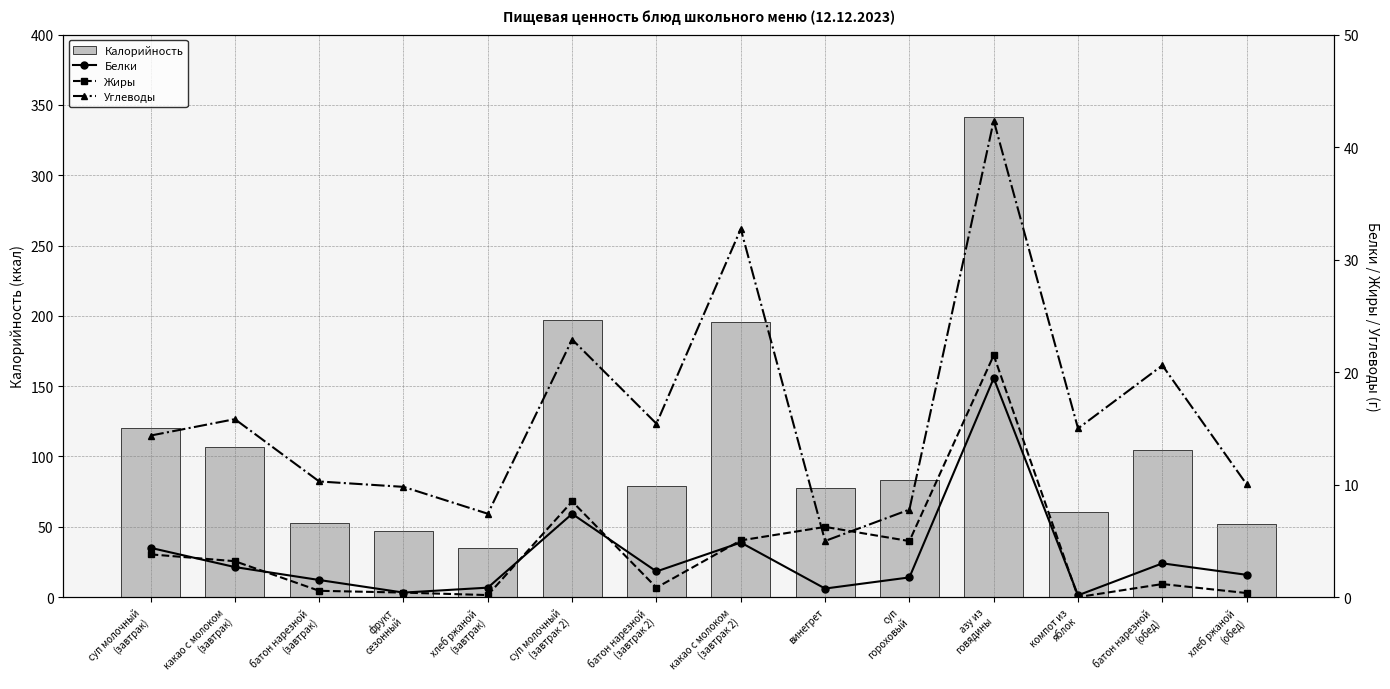

What is the label of the 13th bar from the left?

батон нарезной
(обед)